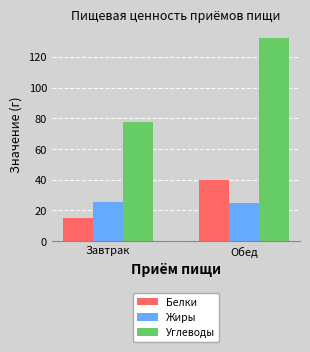

How many groups of bars are there?

2